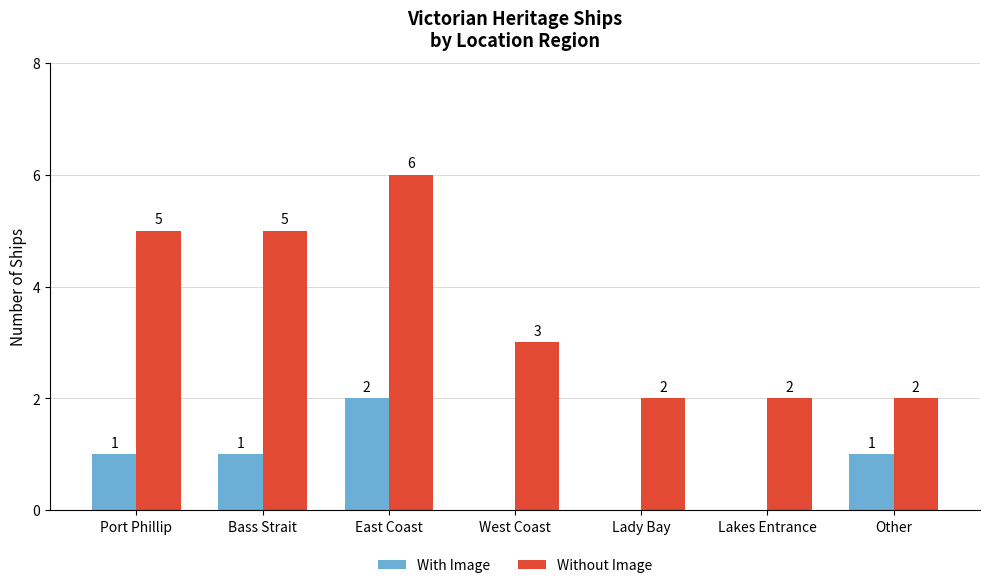

Is the value of With Image at Lady Bay greater than the value of Without Image at Port Phillip?

No